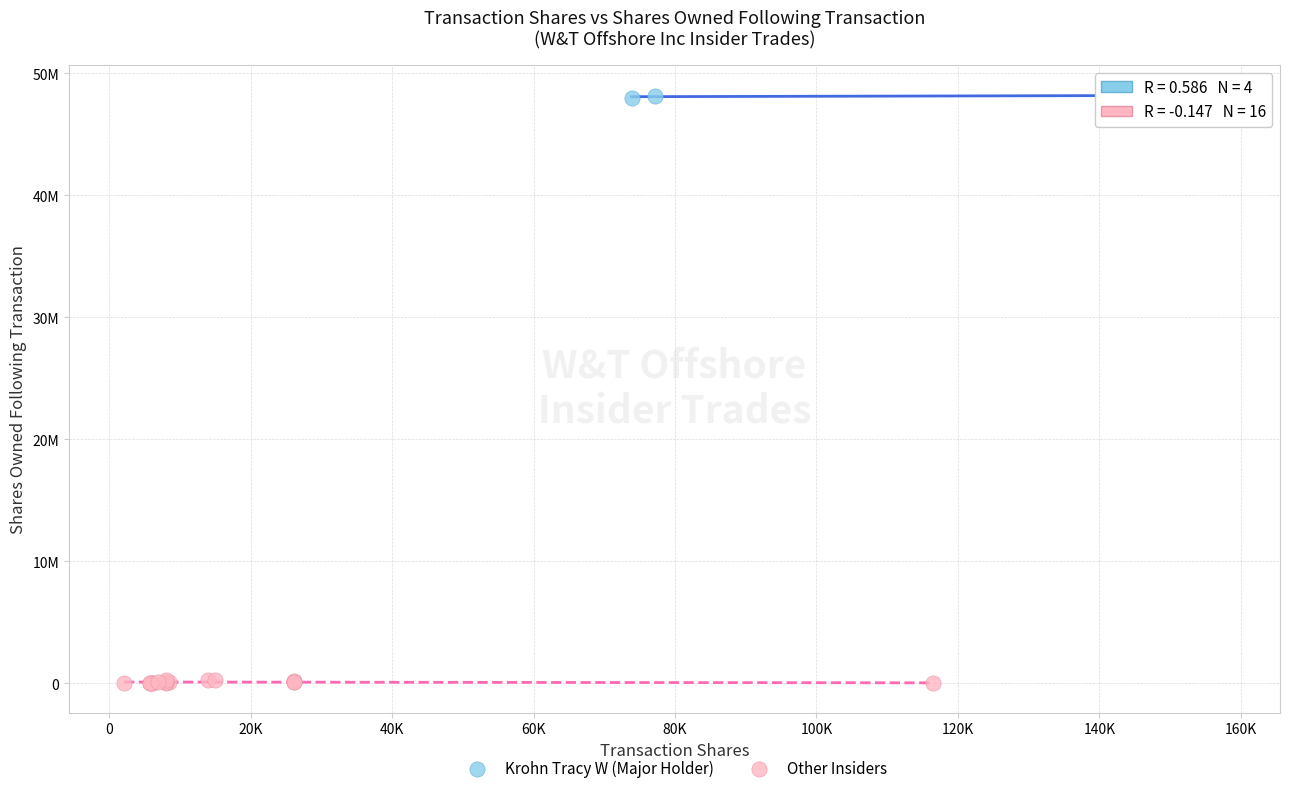

Which series has the largest Y range (max minus min)?

Other Insiders